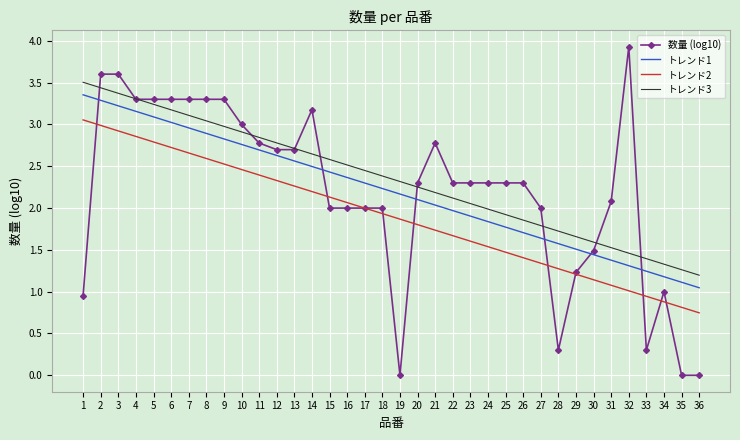

True or false: トレンド1 and 数量 (log10) intersect in this chart.

True